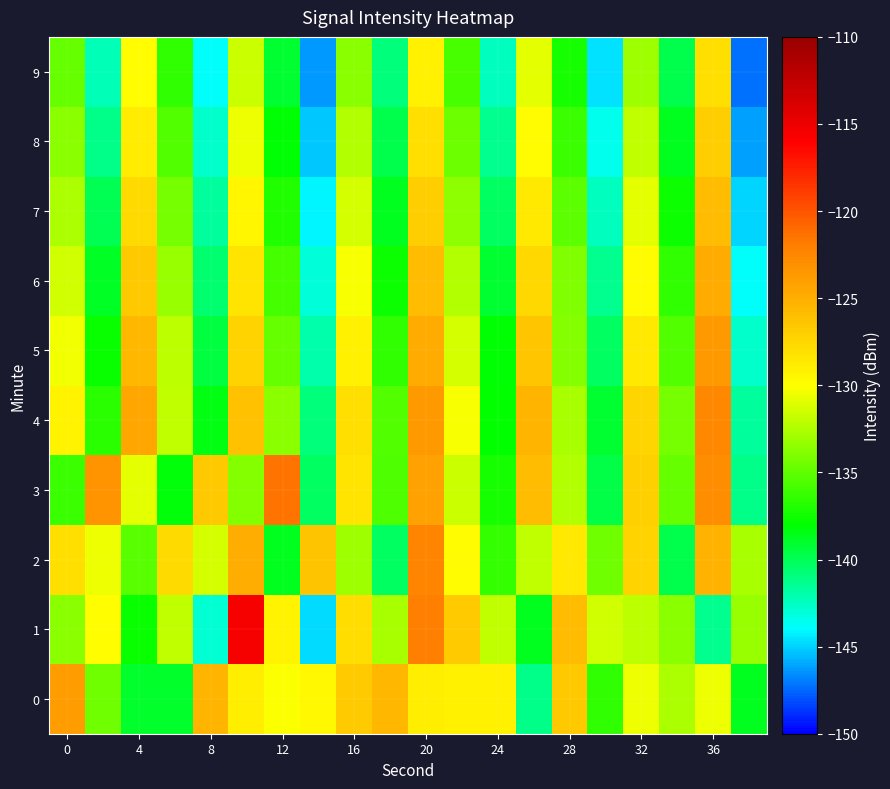

Reading left to right, transcribe all the data shown in this chart.

0: -123.9	-134.4	-139.0	-139.0	-125.4	-129.0	-130.1	-129.6	-126.8	-125.5	-129.1	-129.1	-129.2	-141.2	-126.6	-136.5	-130.5	-132.7	-130.5	-138.7
1: -133.6	-129.9	-137.8	-131.9	-142.9	-115.6	-129.3	-144.7	-127.9	-132.7	-122.1	-126.9	-132.0	-138.6	-125.8	-131.5	-132.1	-133.7	-141.4	-133.2
2: -128.0	-130.5	-135.2	-127.8	-131.4	-124.9	-138.7	-126.3	-133.1	-140.2	-122.5	-129.8	-136.4	-131.9	-128.6	-134.5	-127.2	-139.8	-125.3	-132.7
3: -136.1	-123.4	-130.8	-138.2	-126.7	-133.9	-121.5	-140.3	-128.4	-135.6	-124.1	-131.7	-137.3	-125.8	-132.4	-139.6	-127.1	-134.8	-122.9	-141.2
4: -129.3	-136.7	-124.5	-131.9	-138.4	-126.2	-133.6	-140.8	-128.1	-135.4	-123.7	-130.2	-137.9	-125.4	-132.8	-139.1	-127.5	-134.3	-122.6	-141.7
5: -130.4	-137.8	-125.6	-132.1	-139.5	-127.3	-134.7	-141.9	-129.2	-136.5	-124.8	-131.3	-138.0	-126.5	-133.9	-140.2	-128.6	-135.4	-123.7	-142.8
6: -131.5	-138.9	-126.7	-133.2	-140.6	-128.4	-135.8	-143.0	-130.3	-137.6	-125.9	-132.4	-139.1	-127.6	-134.0	-141.3	-129.7	-136.5	-124.8	-143.9
7: -132.6	-140.0	-127.8	-134.3	-141.7	-129.5	-136.9	-144.1	-131.4	-138.7	-127.0	-133.5	-140.2	-128.7	-135.1	-142.4	-130.8	-137.6	-125.9	-145.0
8: -133.7	-141.1	-128.9	-135.4	-142.8	-130.6	-138.0	-145.2	-132.5	-139.8	-128.1	-134.6	-141.3	-129.8	-136.2	-143.5	-131.9	-138.7	-127.0	-146.1
9: -134.8	-142.2	-130.0	-136.5	-143.9	-131.7	-139.1	-146.3	-133.6	-140.9	-129.2	-135.7	-142.4	-130.9	-137.3	-144.6	-133.0	-139.8	-128.1	-147.2